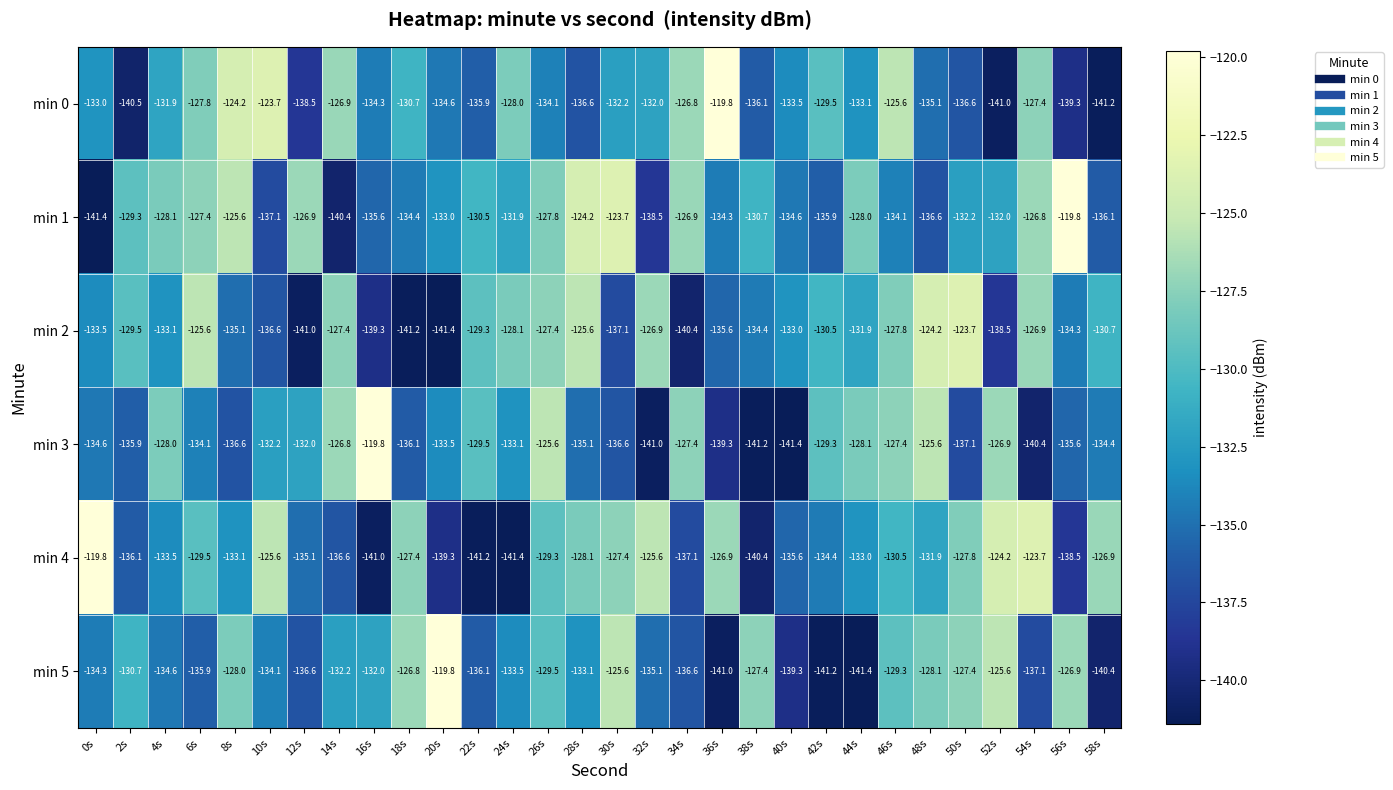

Rank the series at 48s from lowest to highest value.

min 1, min 0, min 4, min 5, min 3, min 2